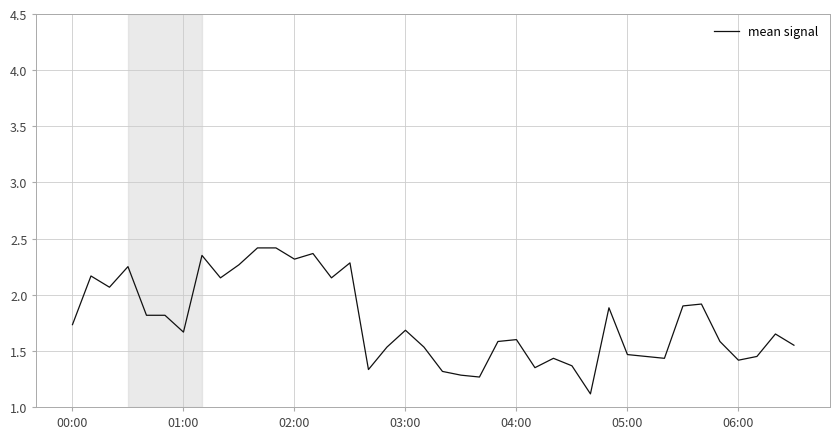

What is the smallest value displayed?

1.1